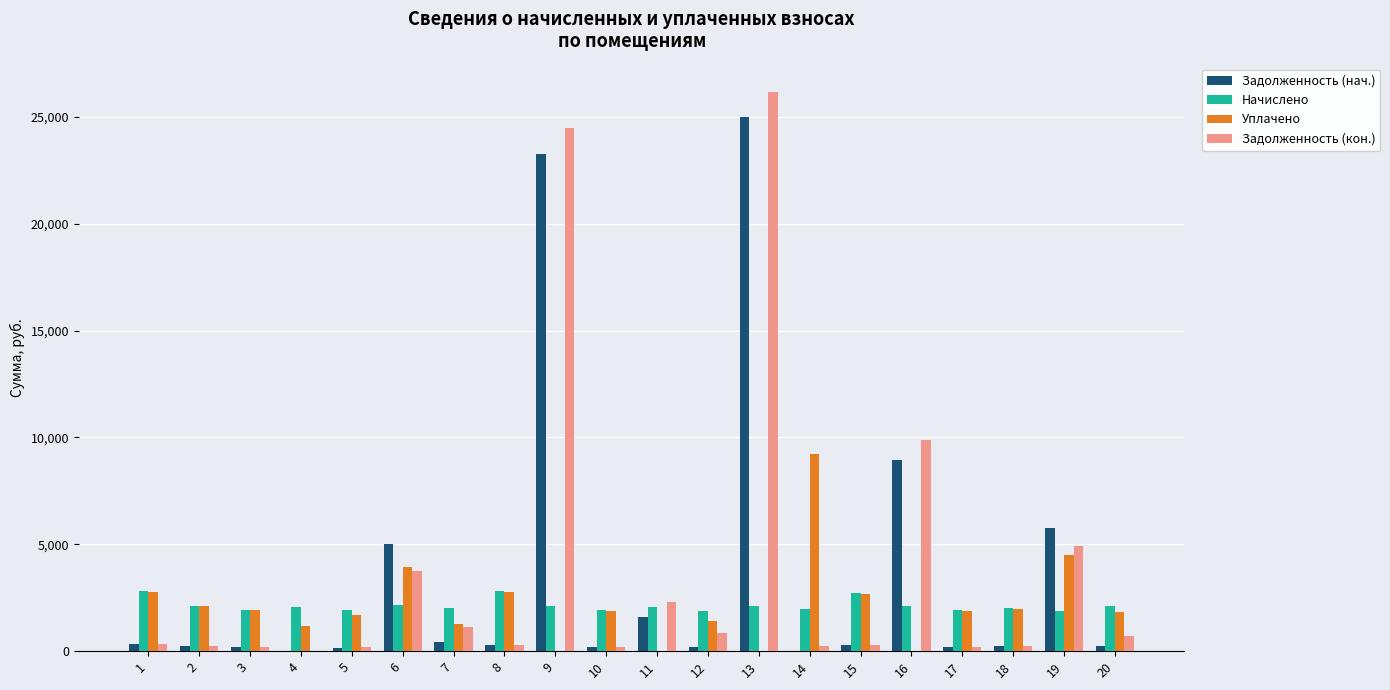

What is the sum of the Начислено values at 7 and 11?

4068.8